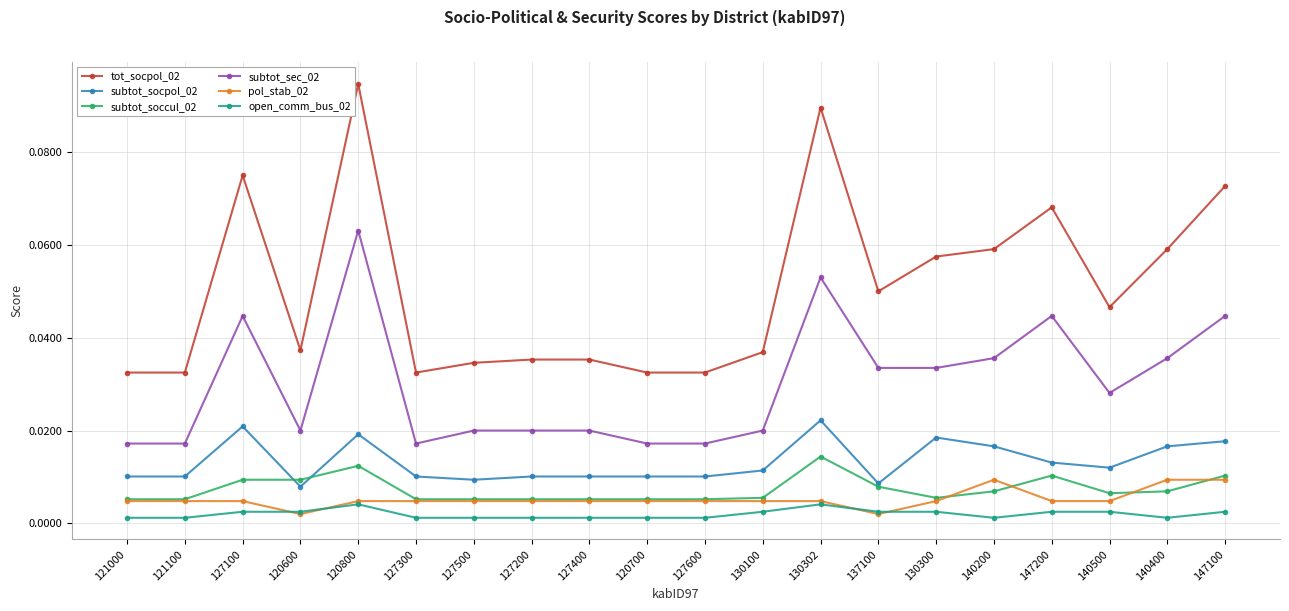

Which category has the highest value across all series?

120800